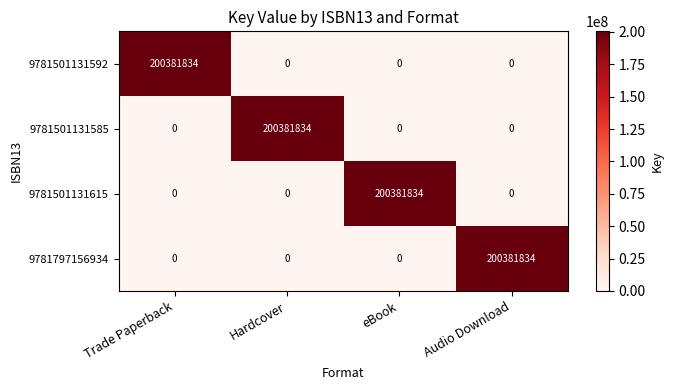

Is it true that 9781501131585 equals 200381834 at Hardcover?

True